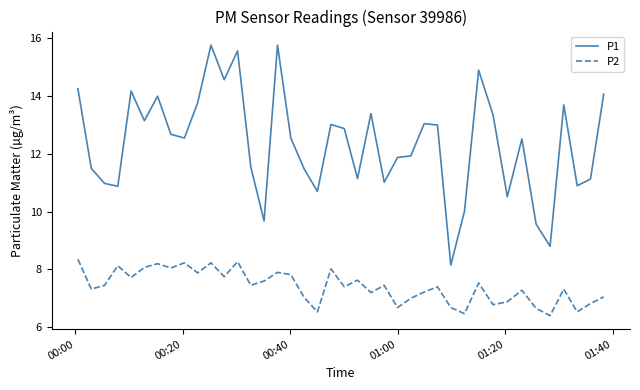

Count the number of data series in this chart.

2